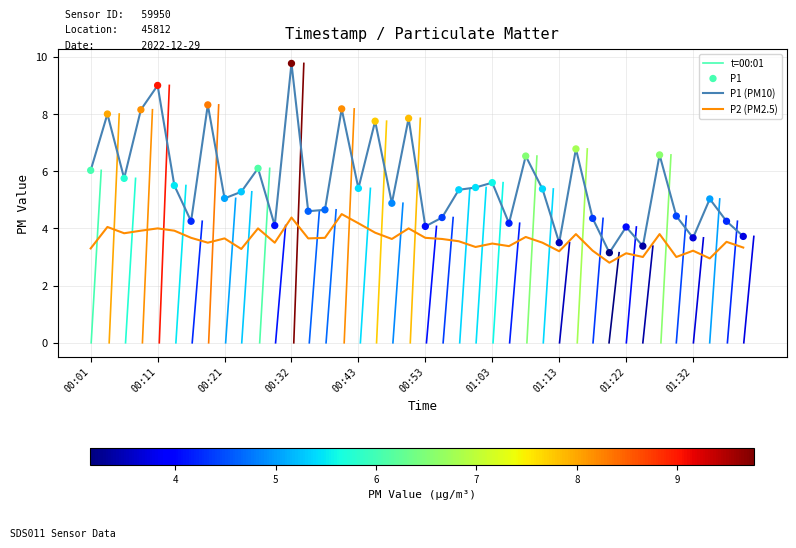

Which series contains the highest Y value?

P1